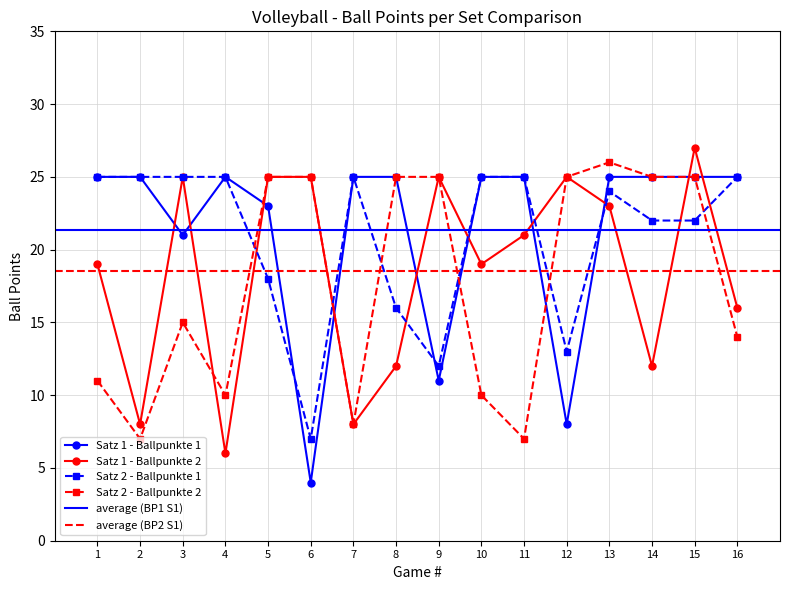

How many interior local valleys does the Satz 2 - Ballpunkte 1 series have?

3